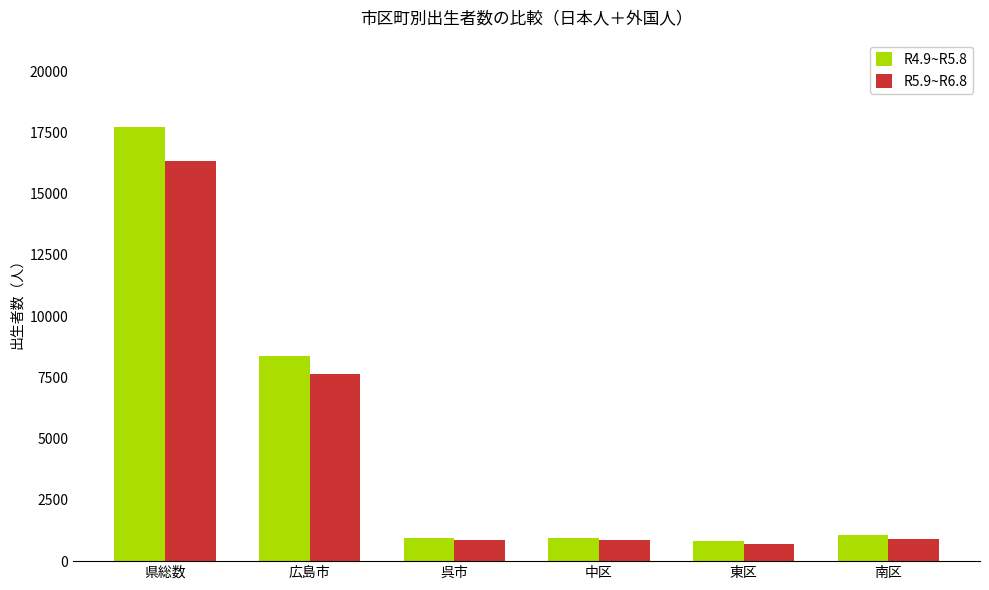

What is the smallest value displayed?

715